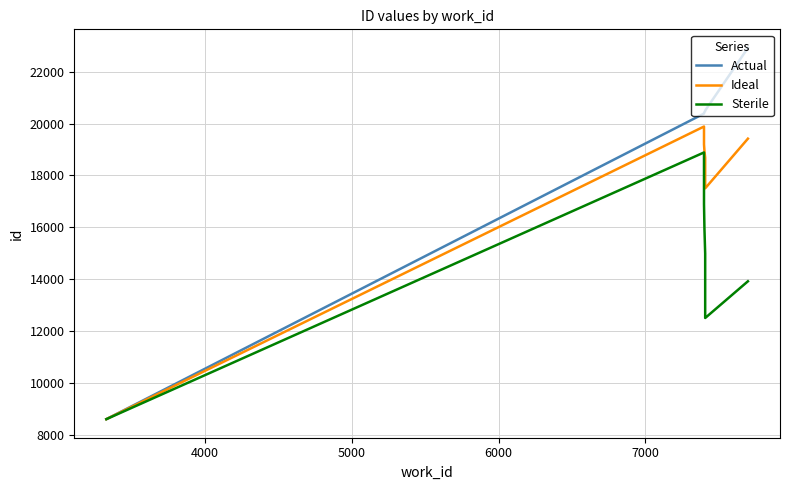

Which series has the widest spread of values?

Actual